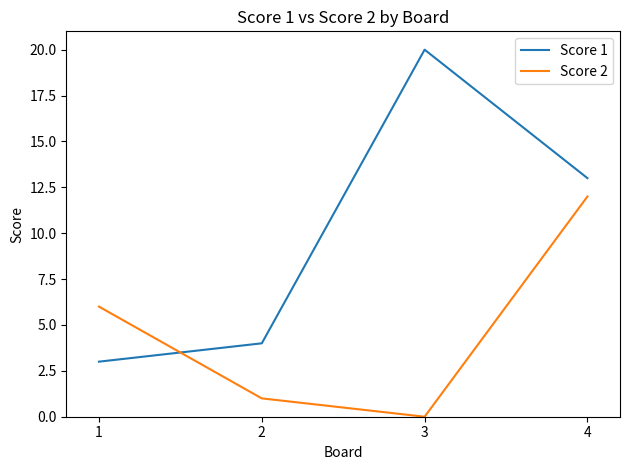

What is the difference between the highest and lowest values at 3?

20